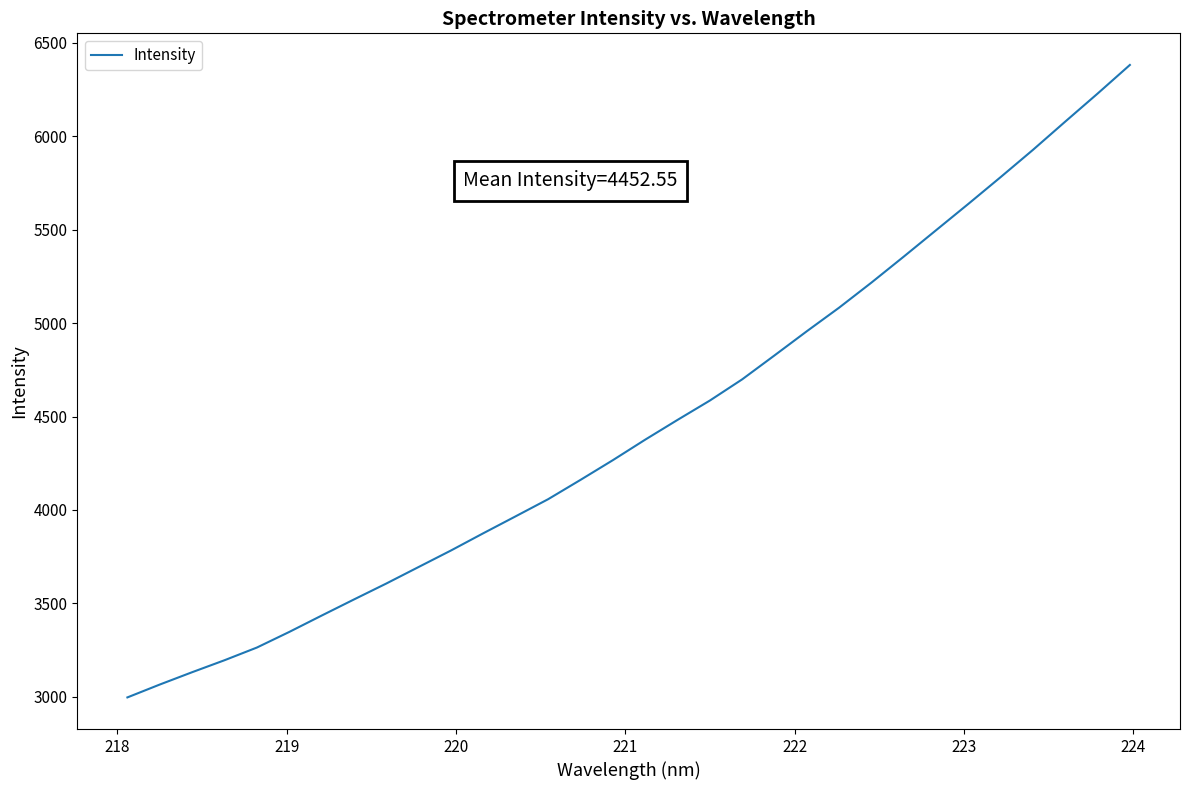

What is the maximum value shown in the chart?

6380.8